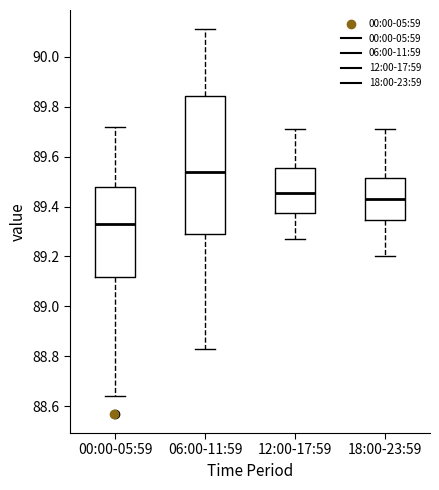

Reading left to right, transcribe this box plot: for each box, give where its median line is, the range the box spans, and where its two whiskers end, as read against the y-axis. The values are not printed on the chart, so give them approximately, as read against the axis.

00:00-05:59: median 89.34, box 89.12 to 89.48, whiskers 88.64 to 89.72
06:00-11:59: median 89.54, box 89.30 to 89.84, whiskers 88.84 to 90.12
12:00-17:59: median 89.46, box 89.38 to 89.56, whiskers 89.28 to 89.72
18:00-23:59: median 89.44, box 89.34 to 89.52, whiskers 89.20 to 89.72